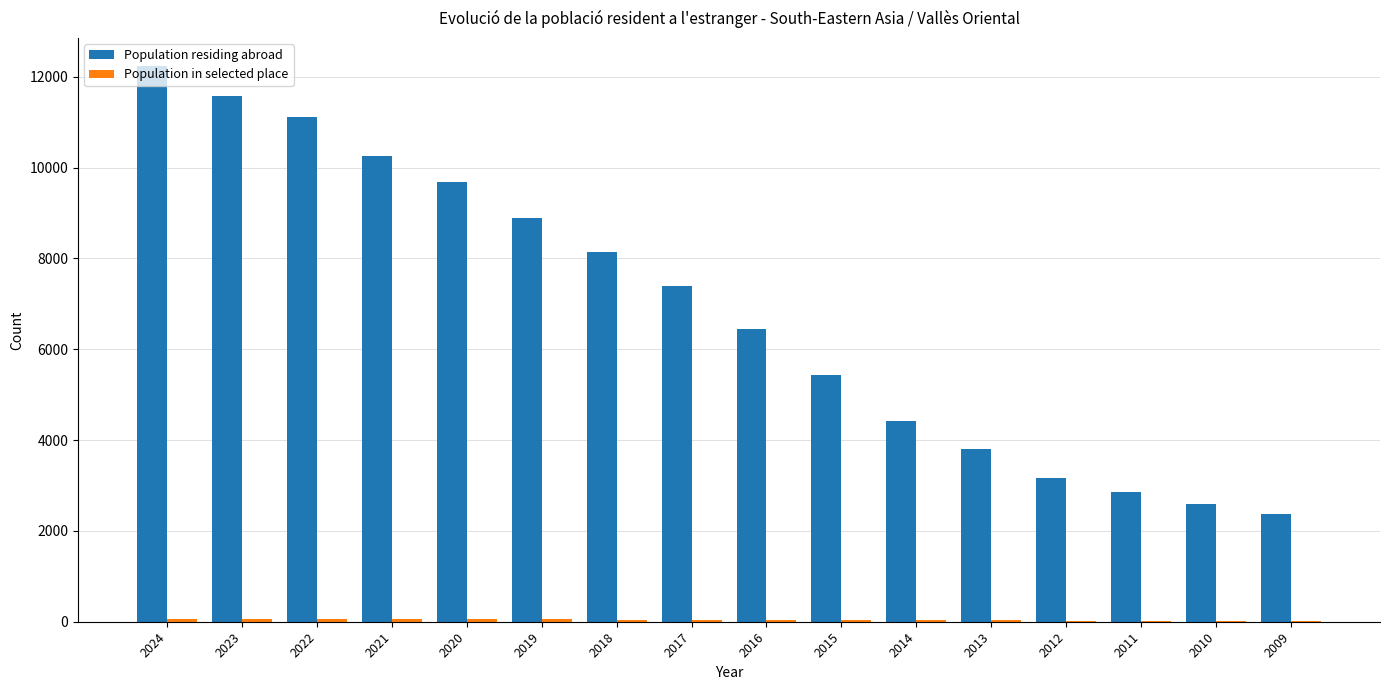

Which series changed the most between 2017 and 2016?

Population residing abroad